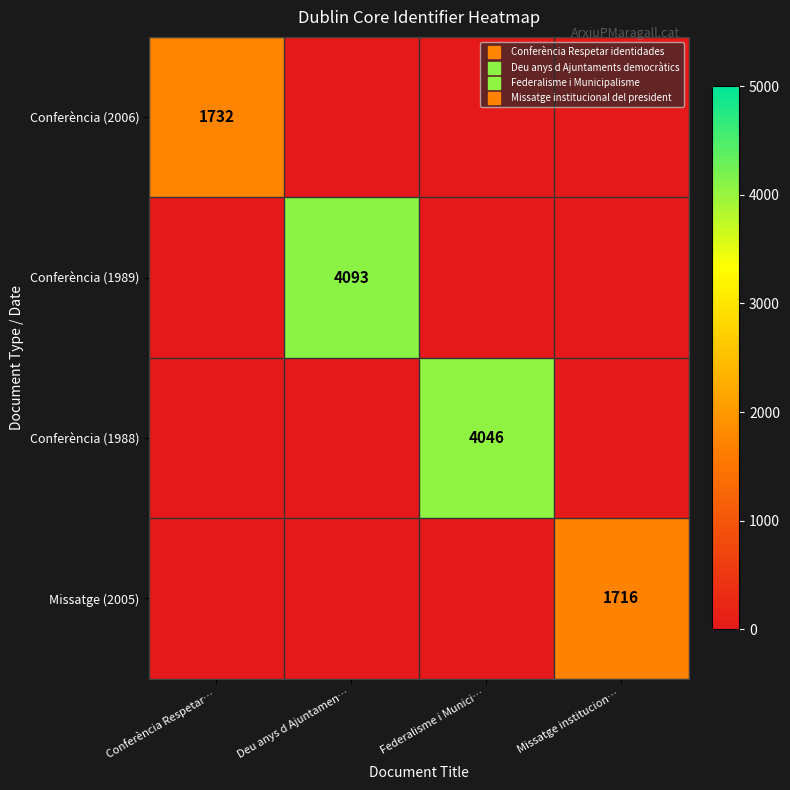

True or false: Conferència (1989) has a value of 4093 at Deu anys d Ajuntamen….

True